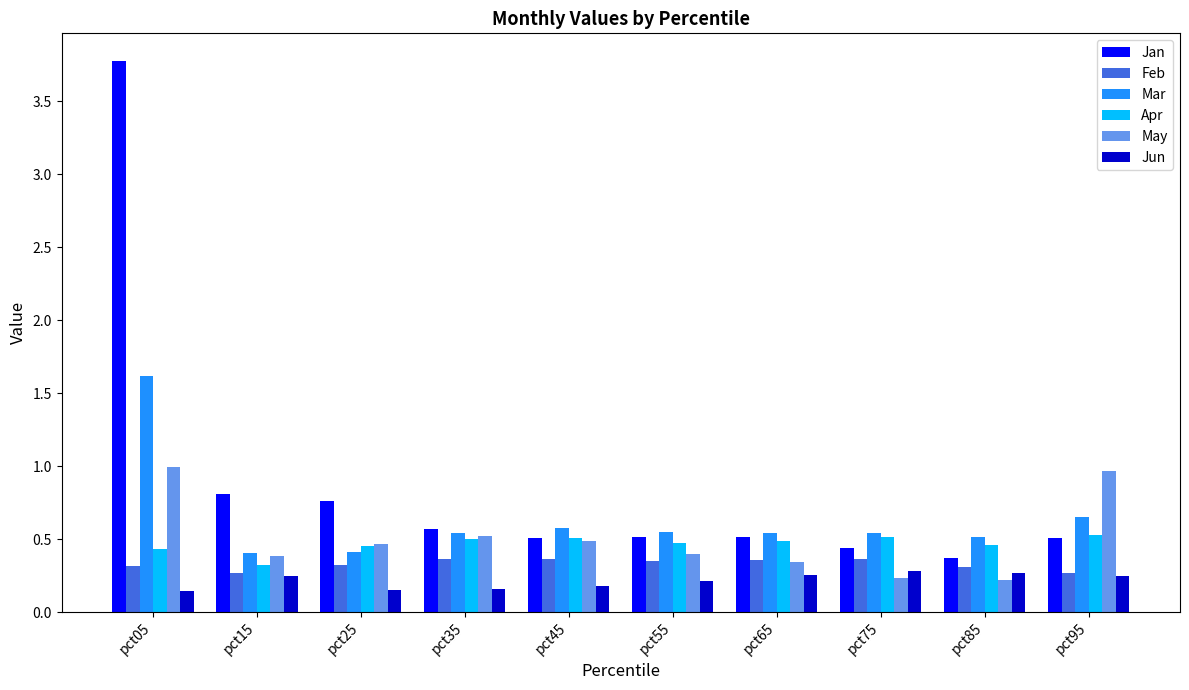

Which series changed the most between pct45 and pct85?

May